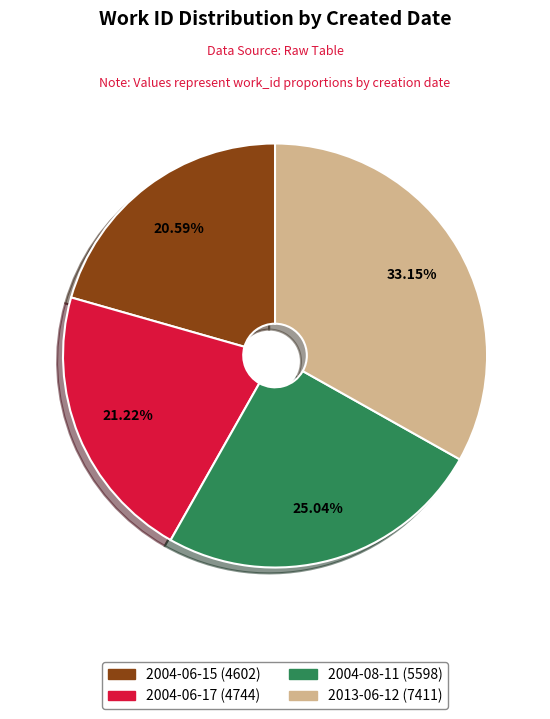

To the nearest percent, what percentage of the pie is 2004-06-17?

21%